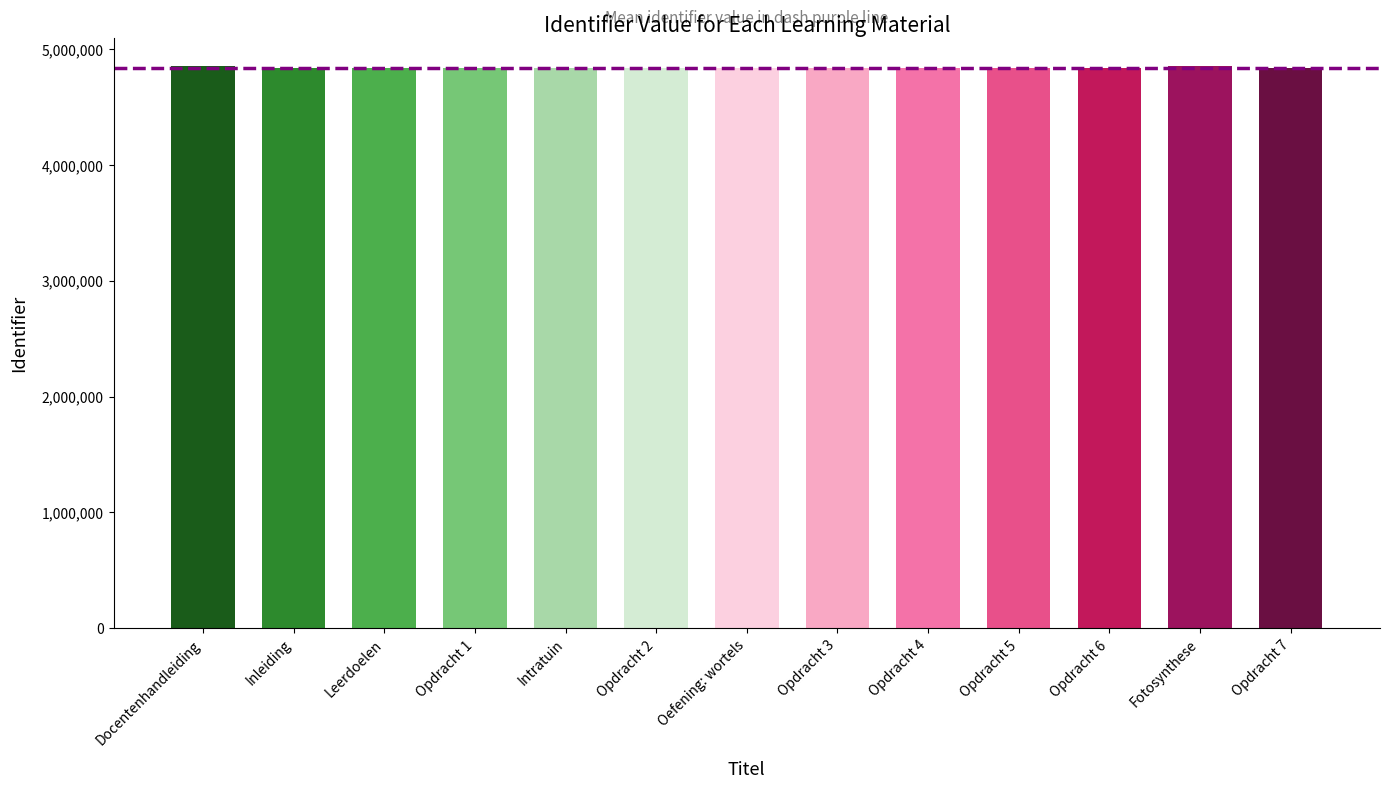

What is the ratio of the value at Leerdoelen to the value at Inleiding?

1.0